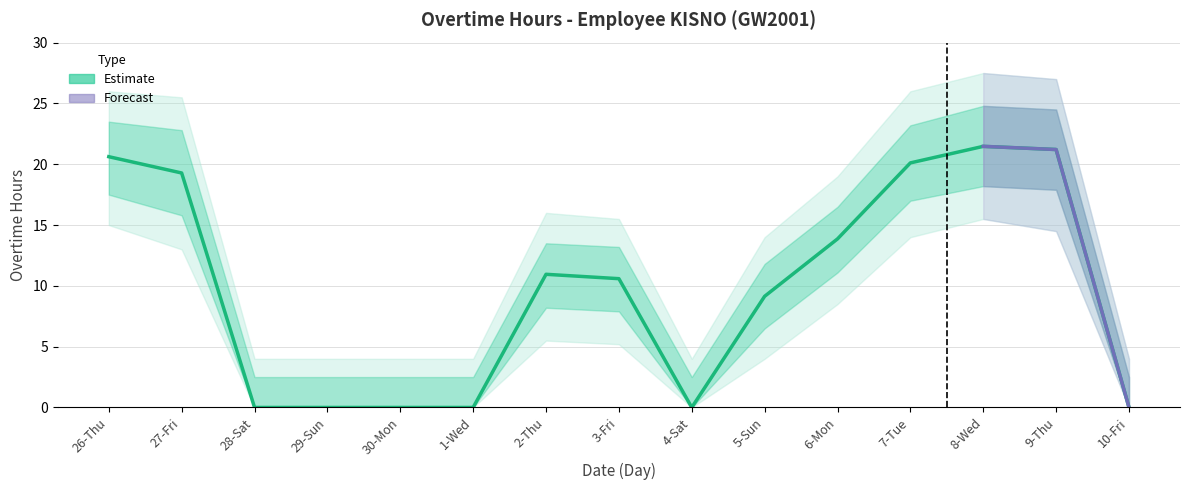

Where is the data nearest to the value 10?

3-Fri